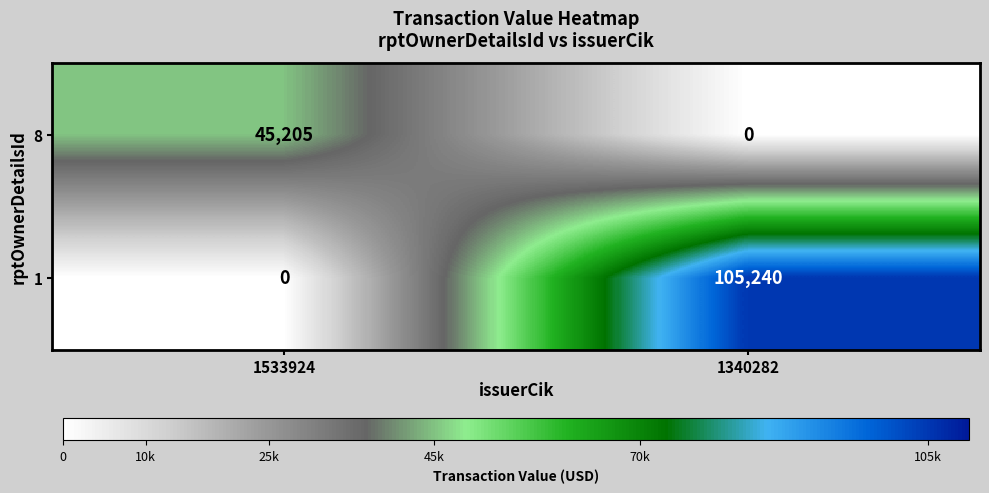

Where is 8 nearest to the value 22602?

1340282